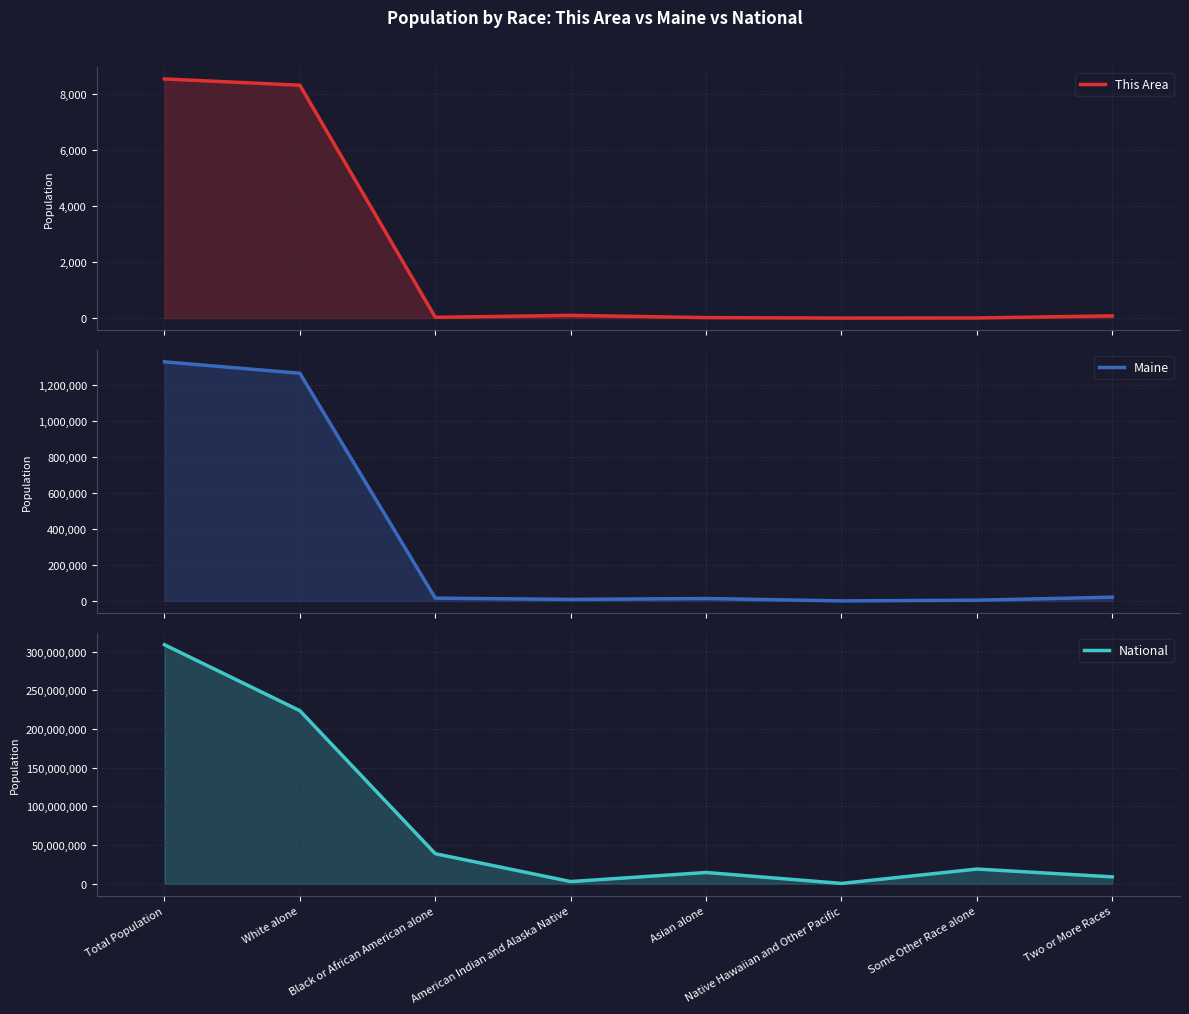

Reading right to left, extract all data points from this chart.

This Area: 79	4	0	17	97	27	8309	8533
Maine: 20941	4261	342	13571	8568	15707	1264971	1328361
National: 9009073	19107368	540013	14674252	2932248	38929319	223553265	308745538